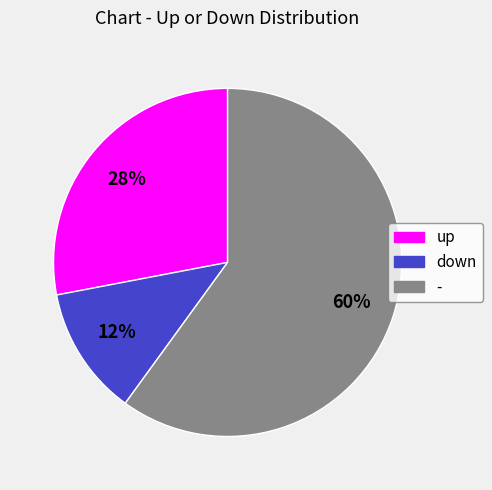

Is there a majority slice in this chart?

Yes